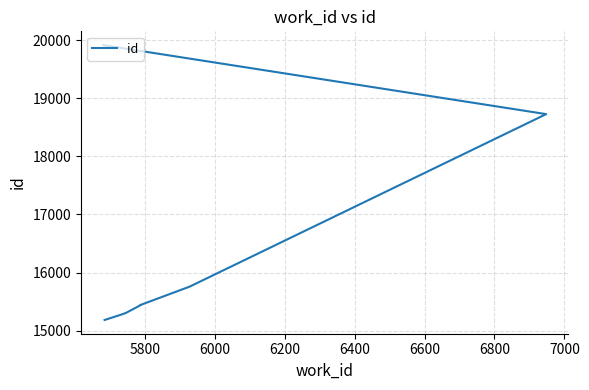

What value does the data have at 6800, to the nearest 50?

18750